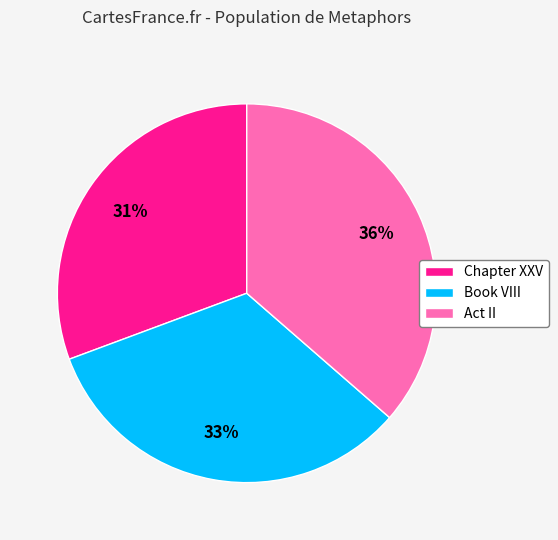

To the nearest percent, what is the average slice percentage?

33%